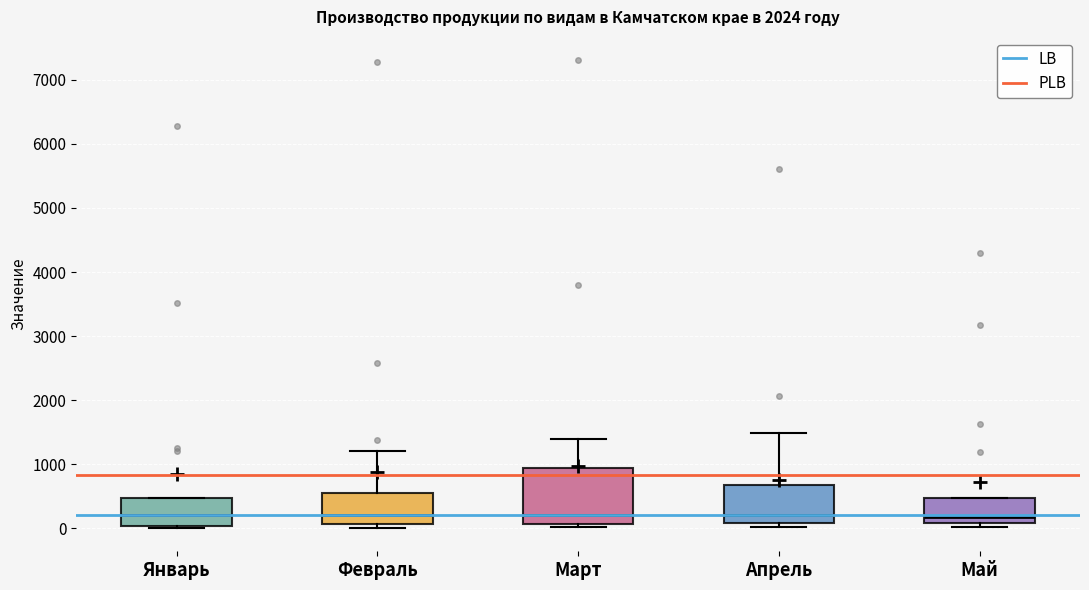

Where does the median line of the box for Февраль sit on the y-axis? The values are not printed on the chart, so give them approximately, as read against the axis.

200